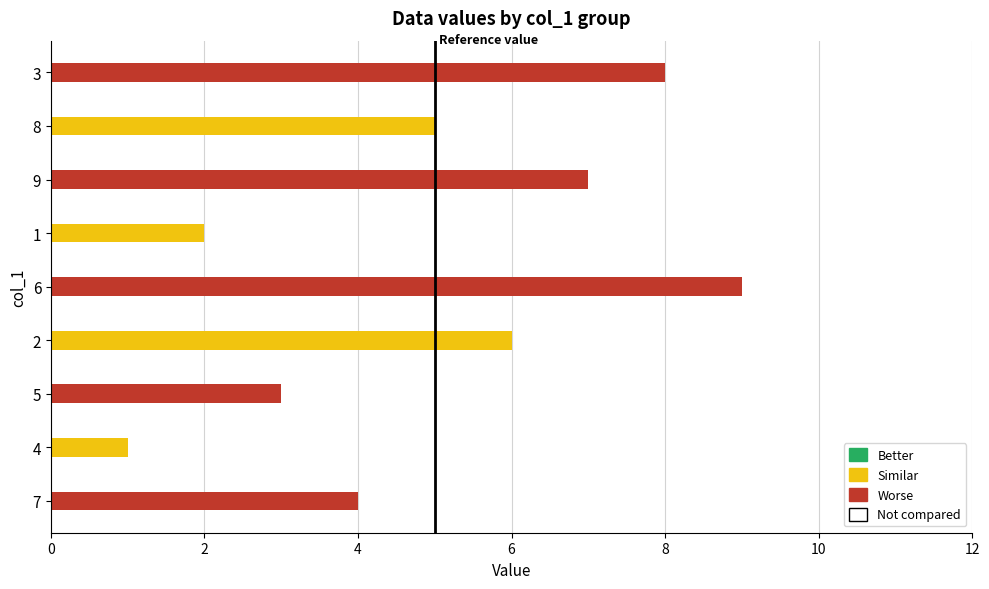

Rank the categories by value from lowest to highest.

4, 1, 5, 7, 8, 2, 9, 3, 6